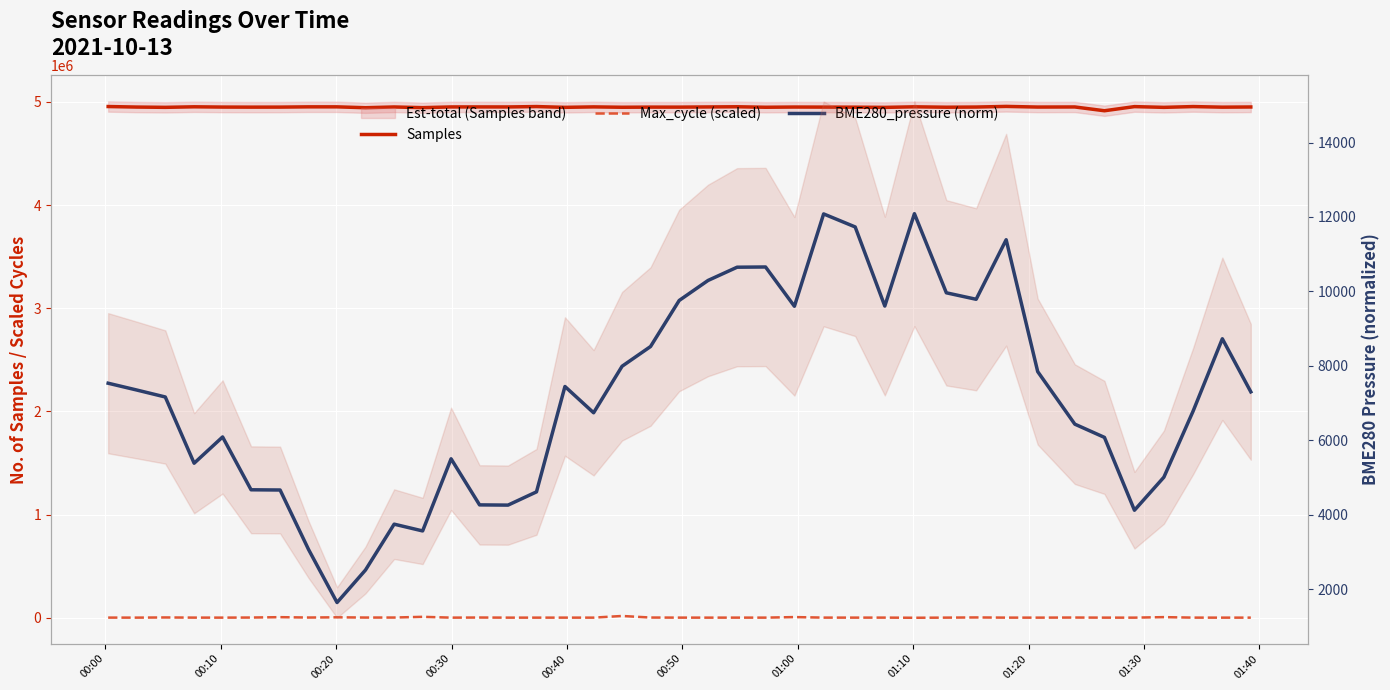

What is the minimum value for BME280_pressure (norm)?

1638.0